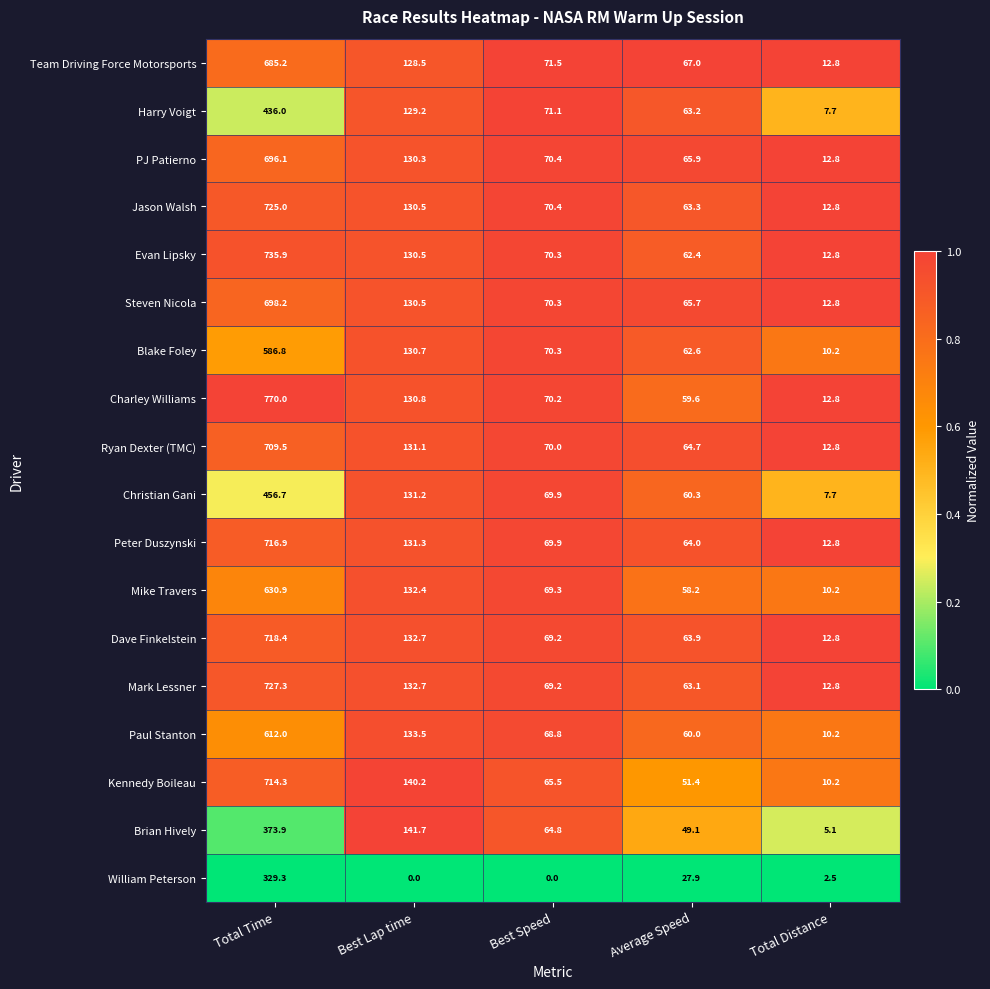

At which category is the sum across all series the highest?

Total Time